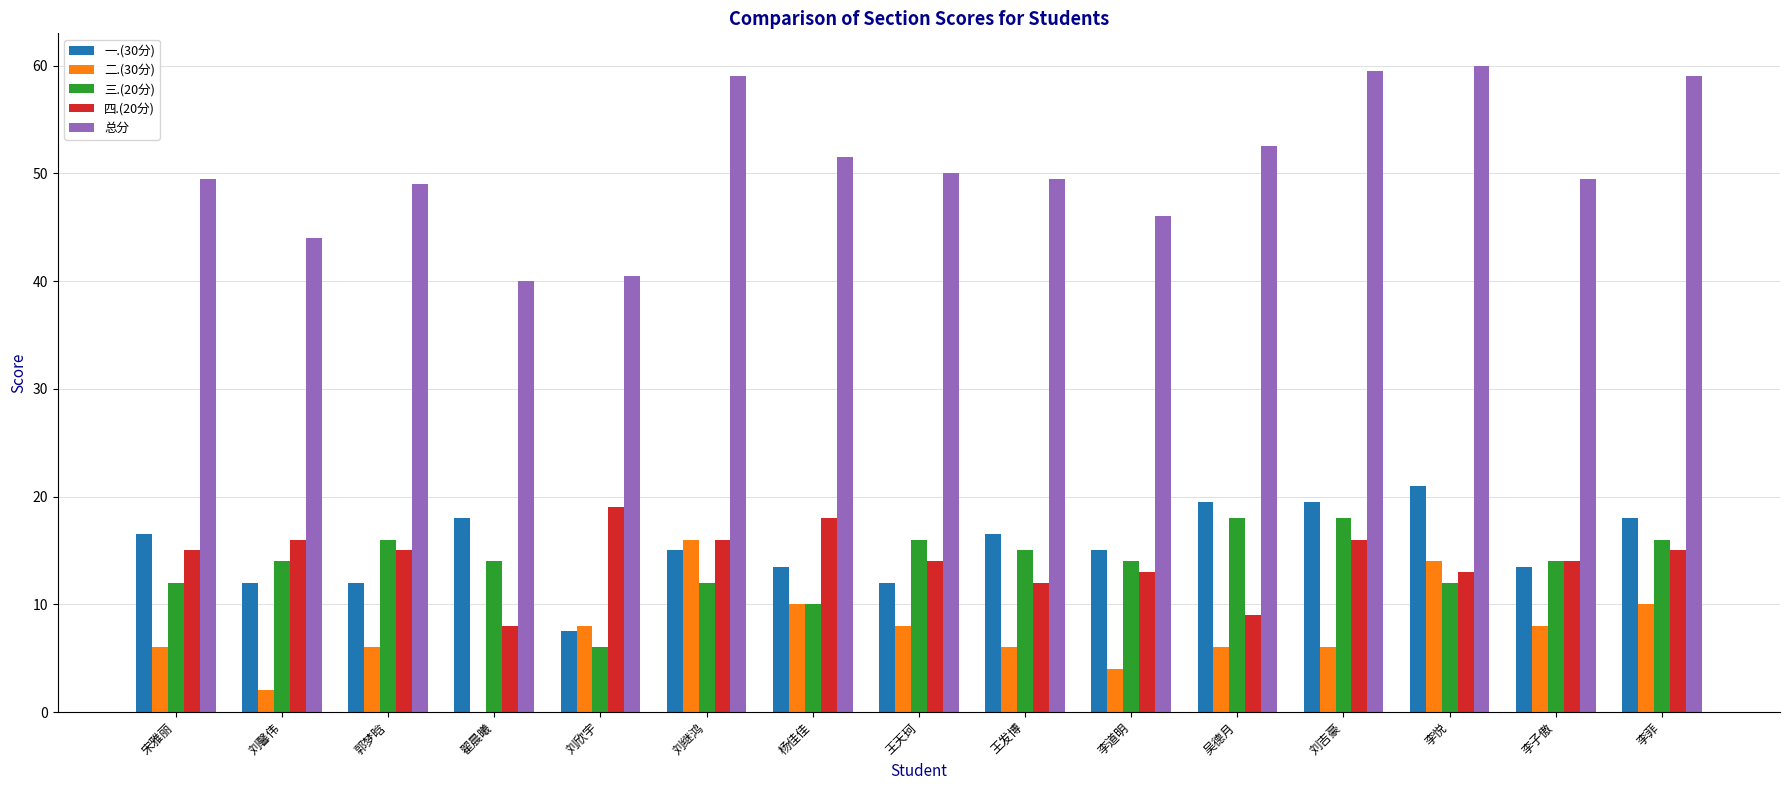

Is it true that 总分 equals 85.0 at 李悦?

False